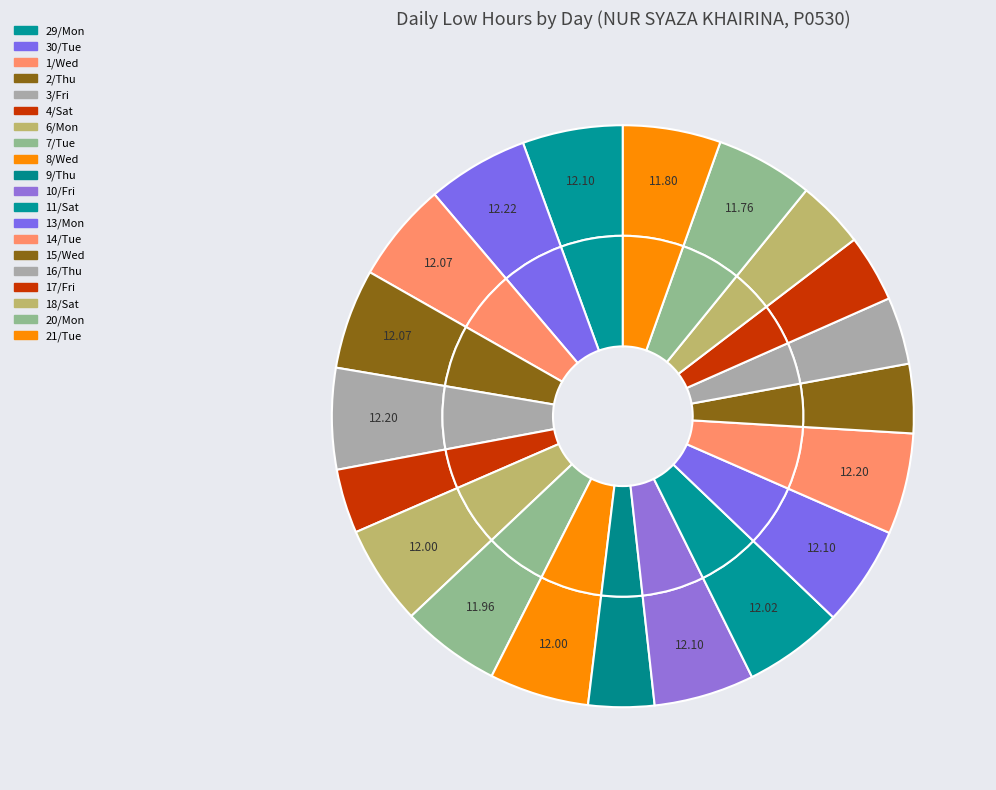

True or false: 17/Fri accounts for 11% of the total.

False